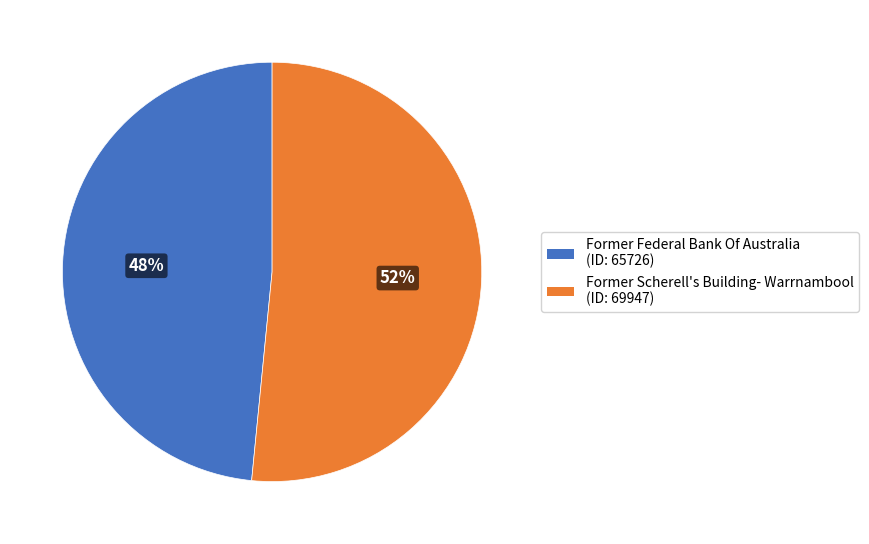

What is the majority slice?

Former Scherell's Building- Warrnambool